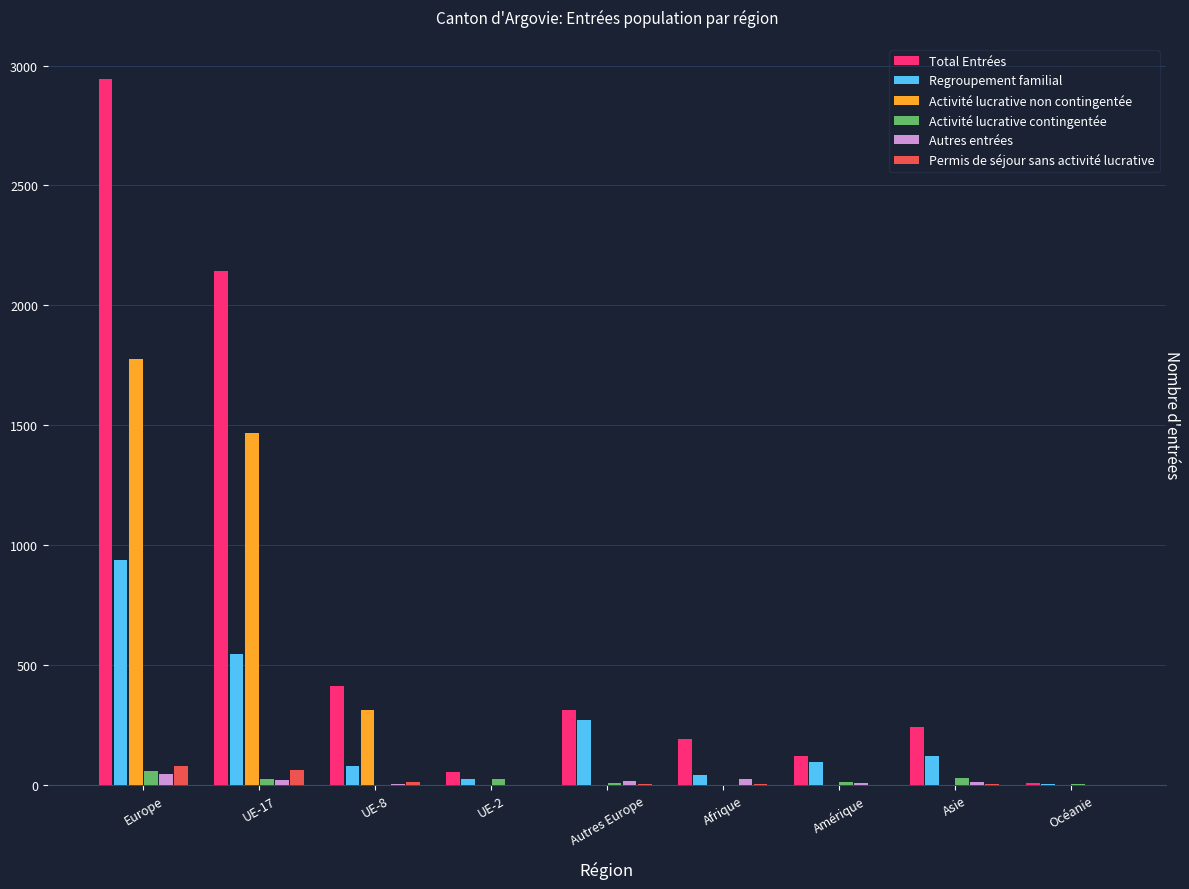

The Autres entrées series shows 25 at Afrique. True or false?

True